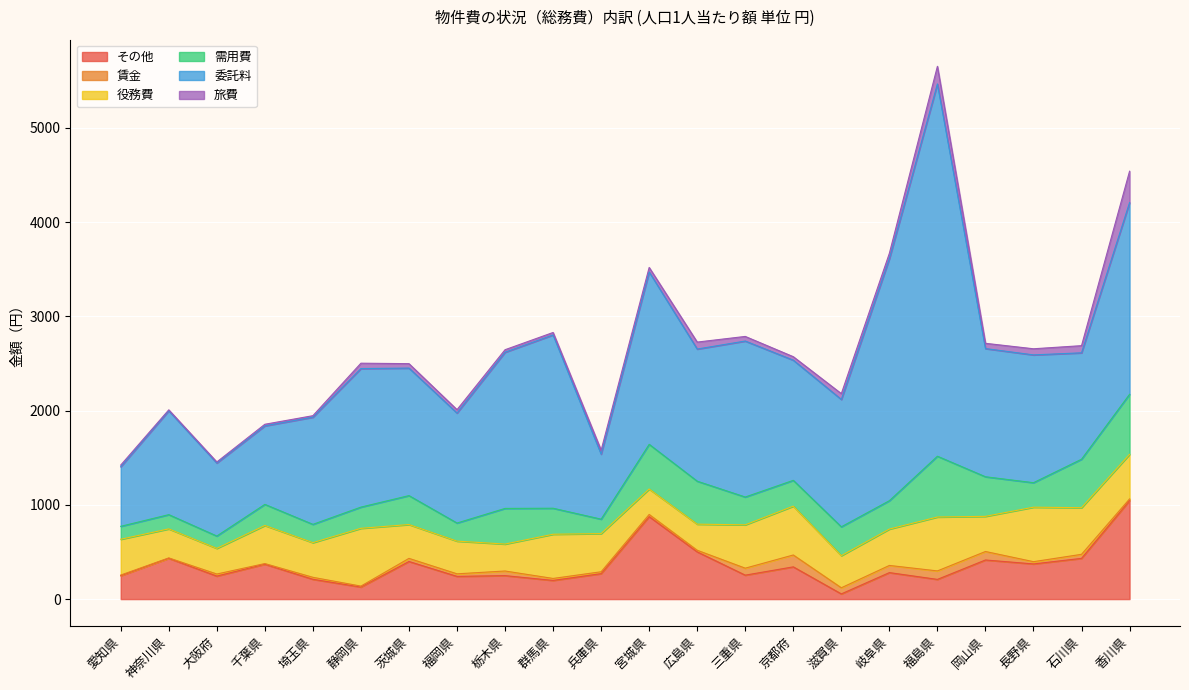

Which series has the largest total across all categories?

委託料